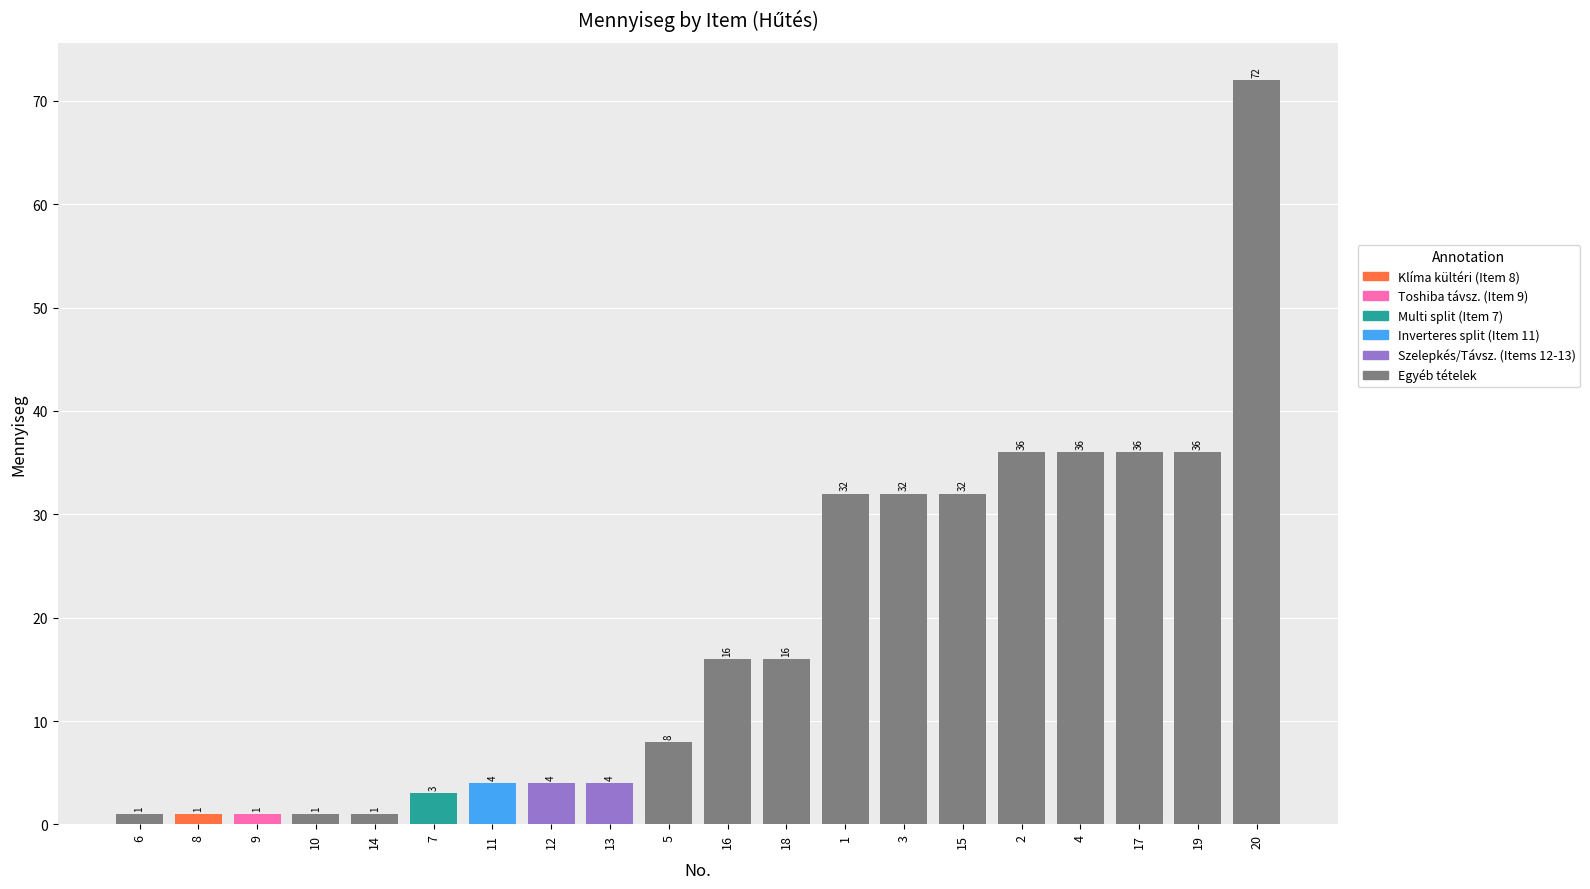

What is the label of the 7th bar from the right?

3